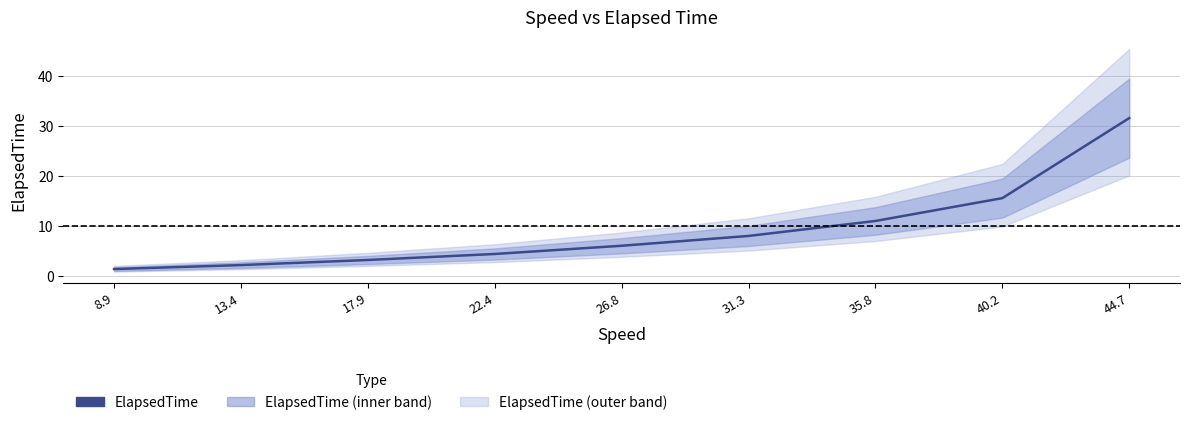

What position from the left is 35.8?

7